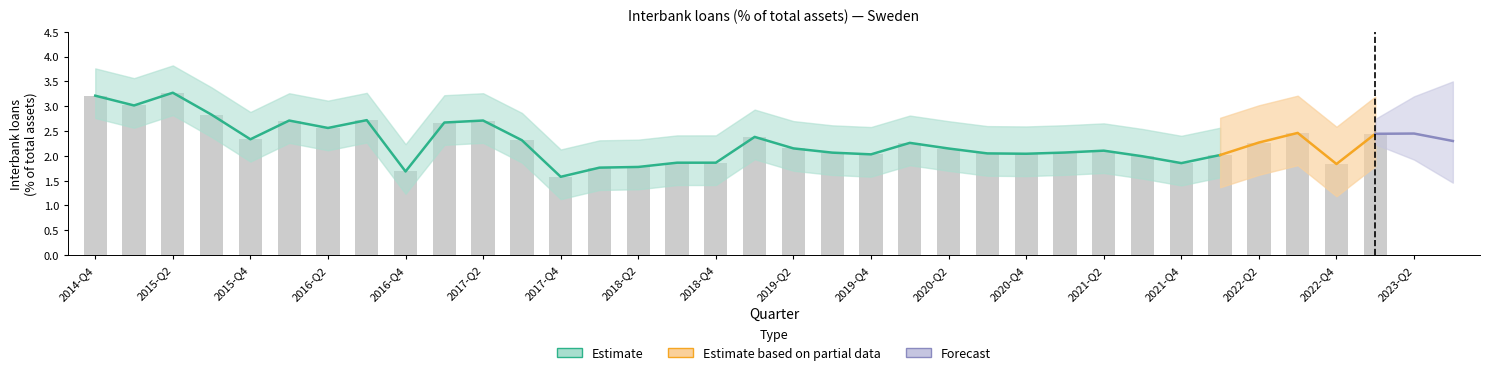

At which label is the value closest to 2?

2021-Q3